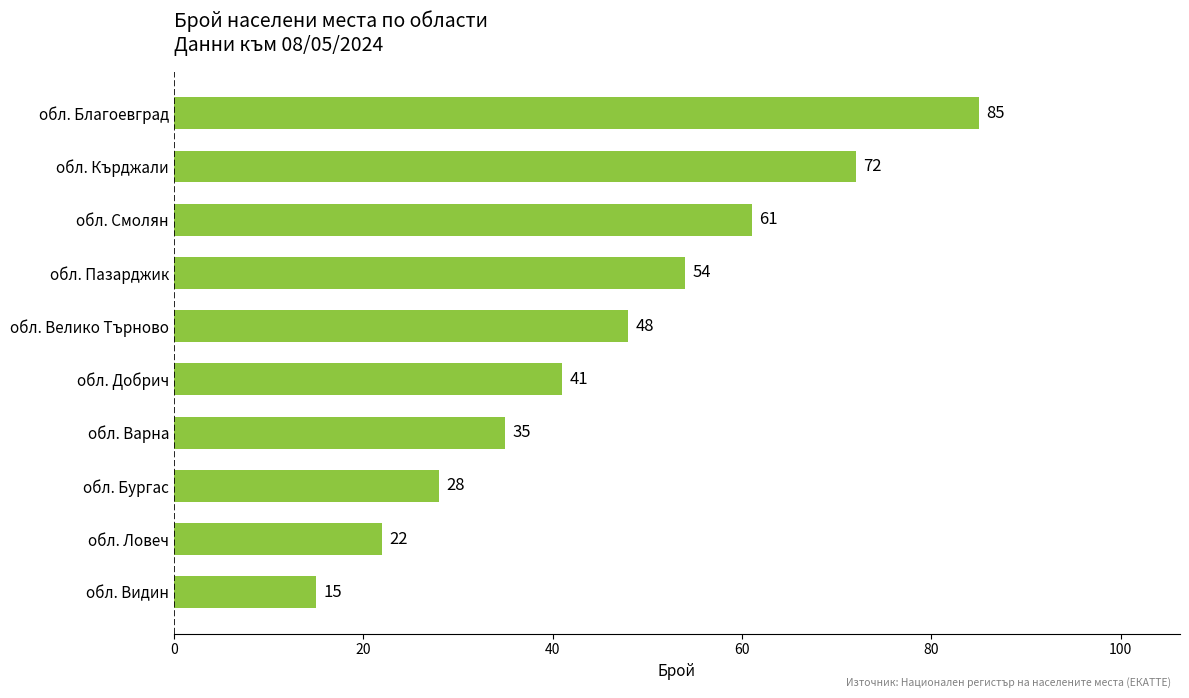

Reading top to bottom, list all the values displayed in this chart.

обл. Благоевград=85	обл. Кърджали=72	обл. Смолян=61	обл. Пазарджик=54	обл. Велико Търново=48	обл. Добрич=41	обл. Варна=35	обл. Бургас=28	обл. Ловеч=22	обл. Видин=15